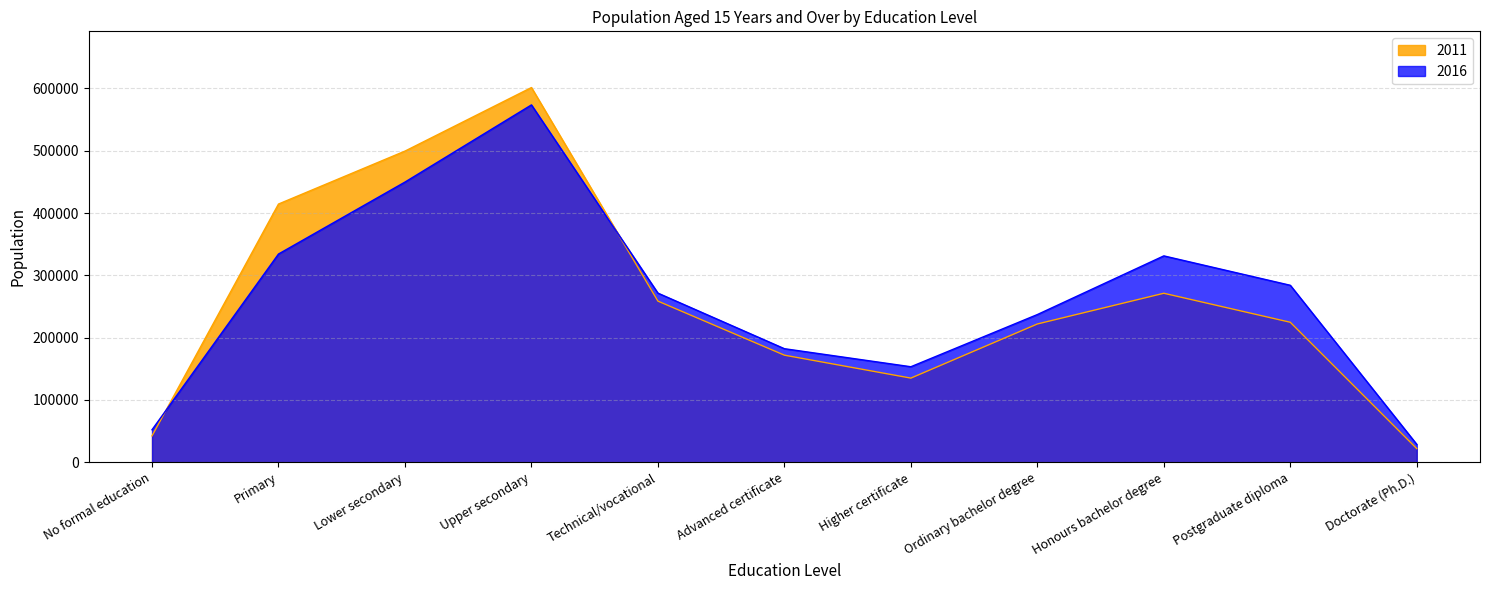

What position from the left is Ordinary bachelor degree?

8